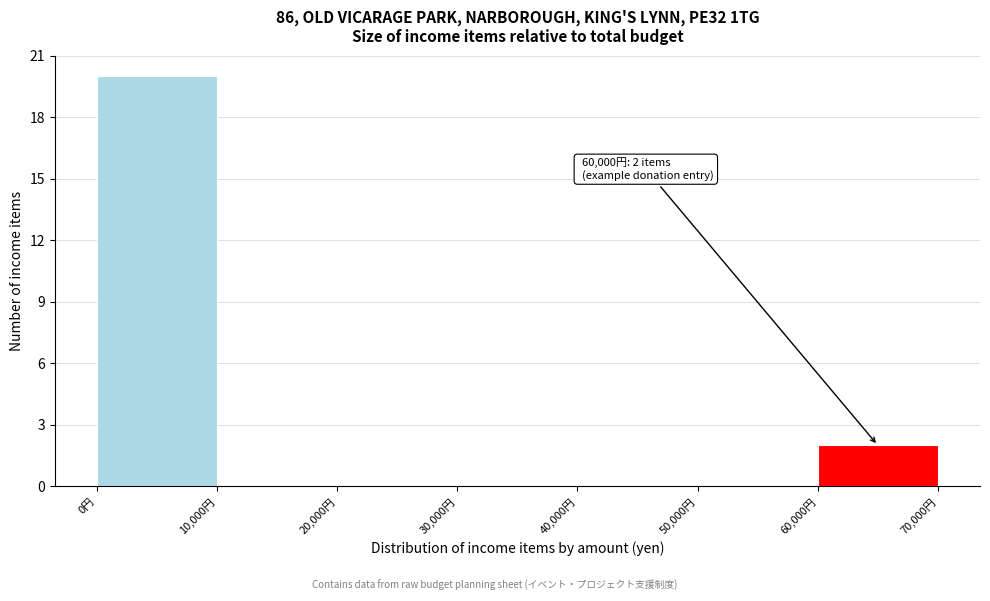

Which range on the x-axis has the tallest bar?

0 to 10000